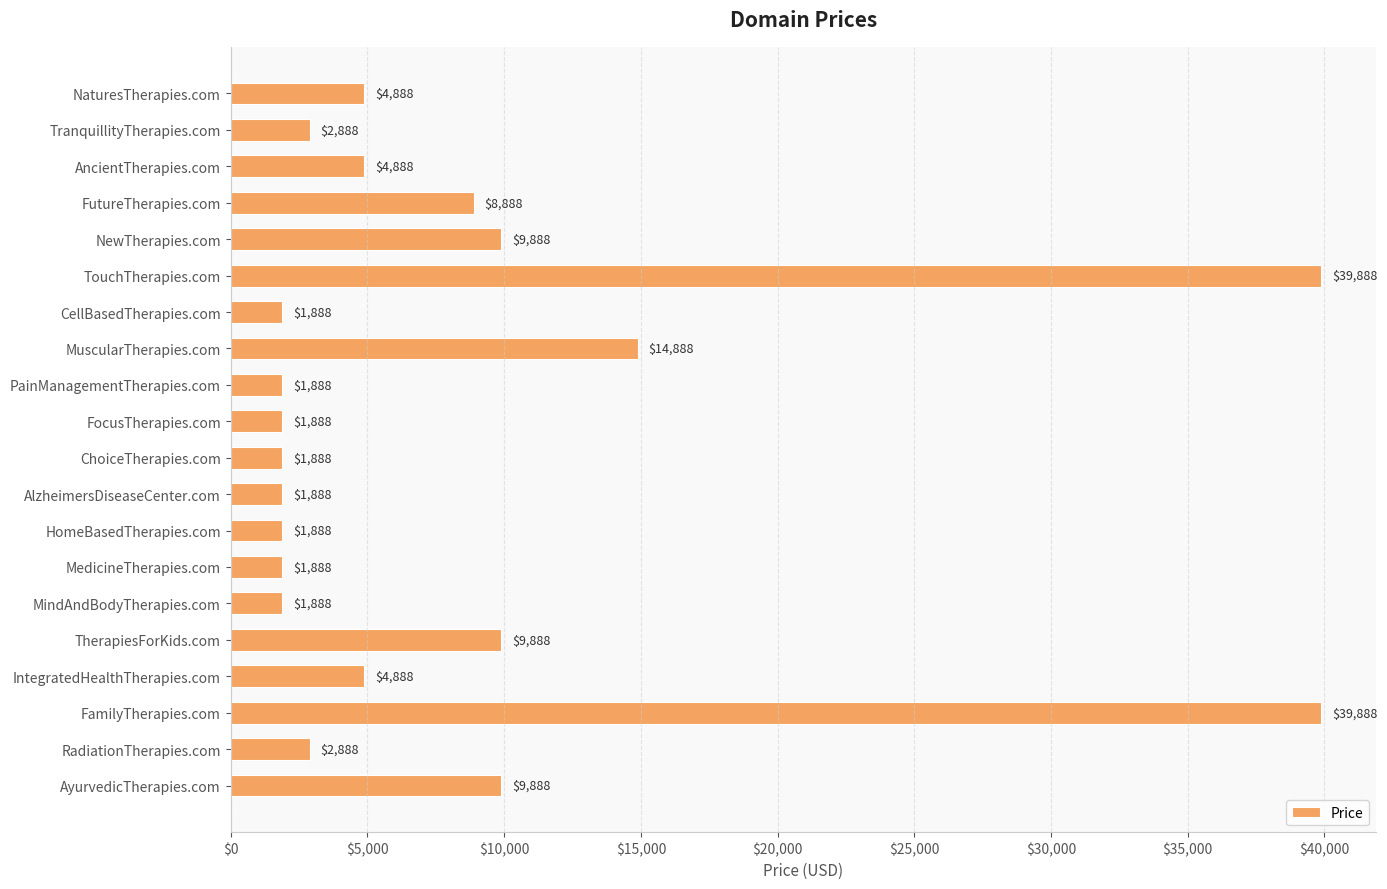

What is the maximum value shown in the chart?

39888